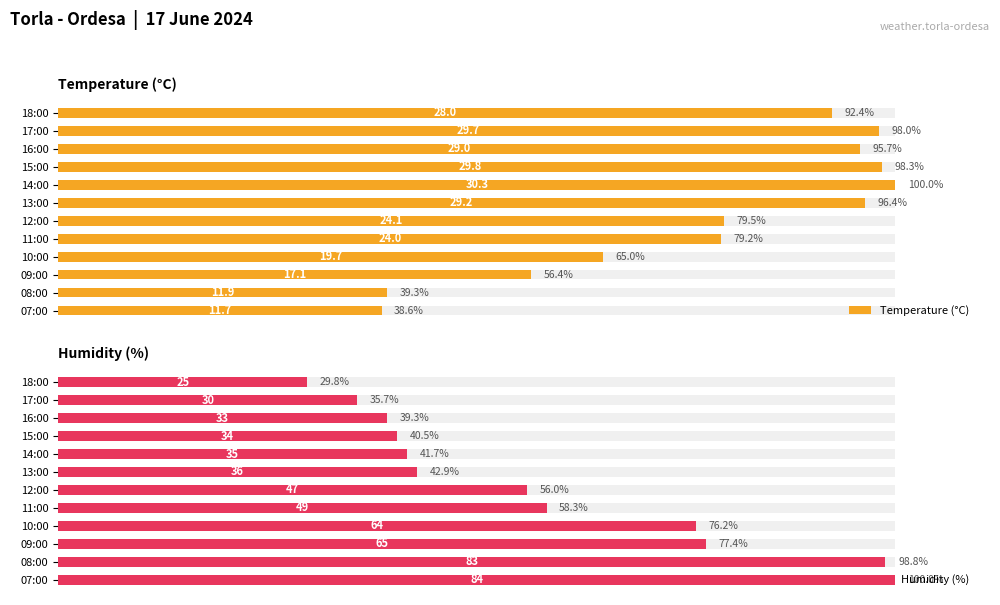

Does the chart contain any negative values?

No